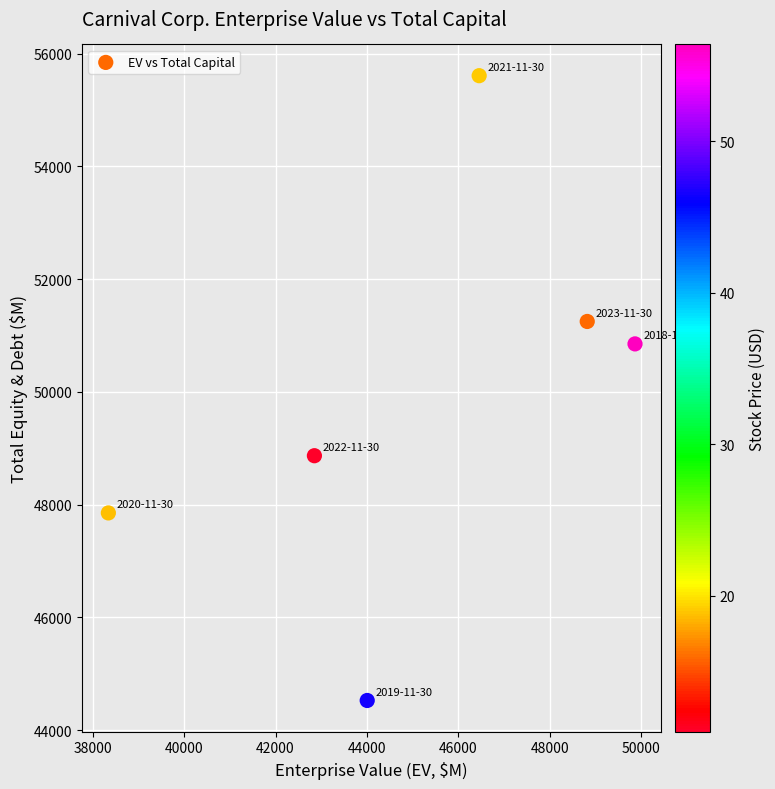

What is the range of X values (max minus min)?

11530